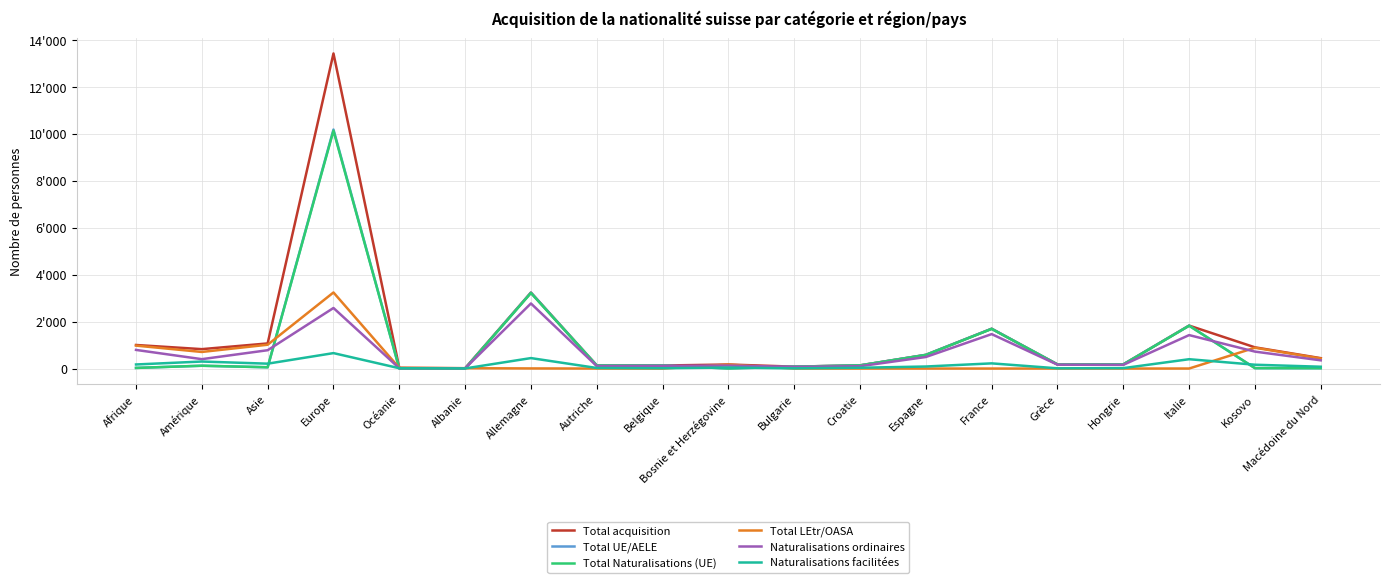

Does the chart display data point markers on the line(s)?

No